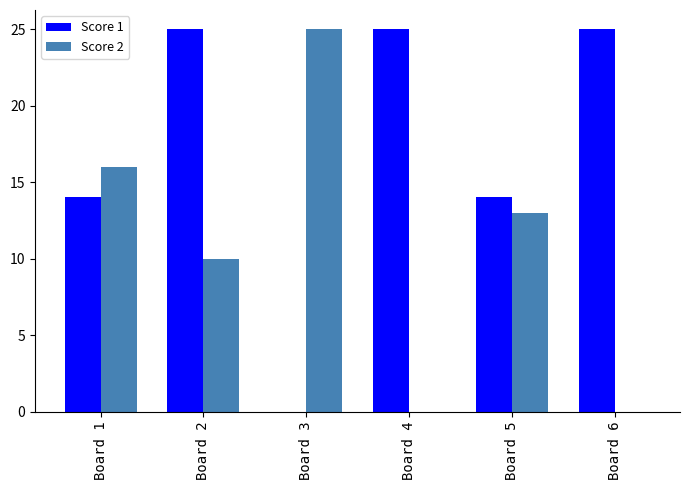

Reading left to right, what are all the values shown in this chart?

Score 1: 14	25	0	25	14	25
Score 2: 16	10	25	0	13	0